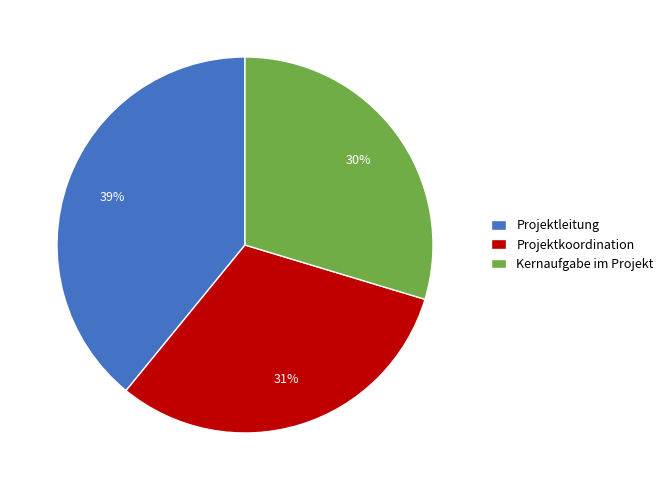

Does Kernaufgabe im Projekt account for over 50% of the chart?

No